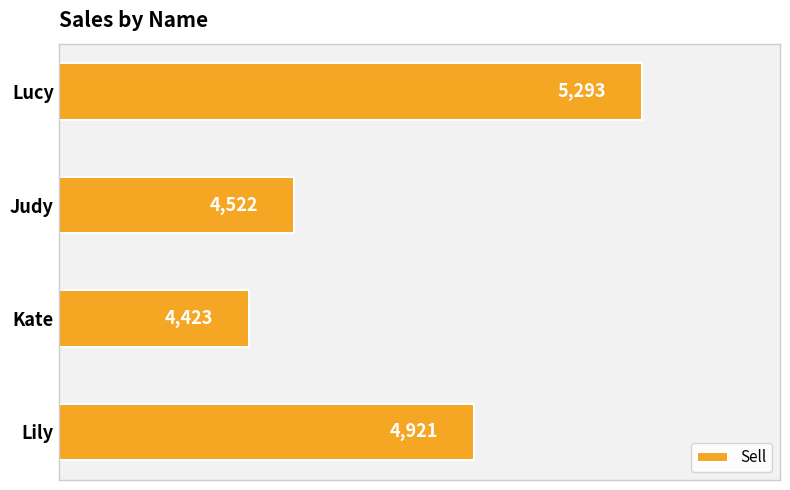

The value at Lucy is 5293. True or false?

True